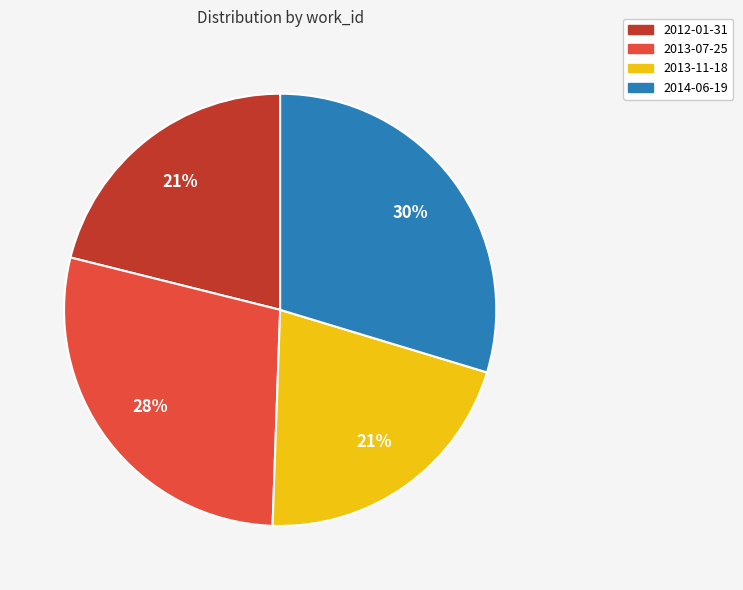

Count the number of slices in the pie.

4